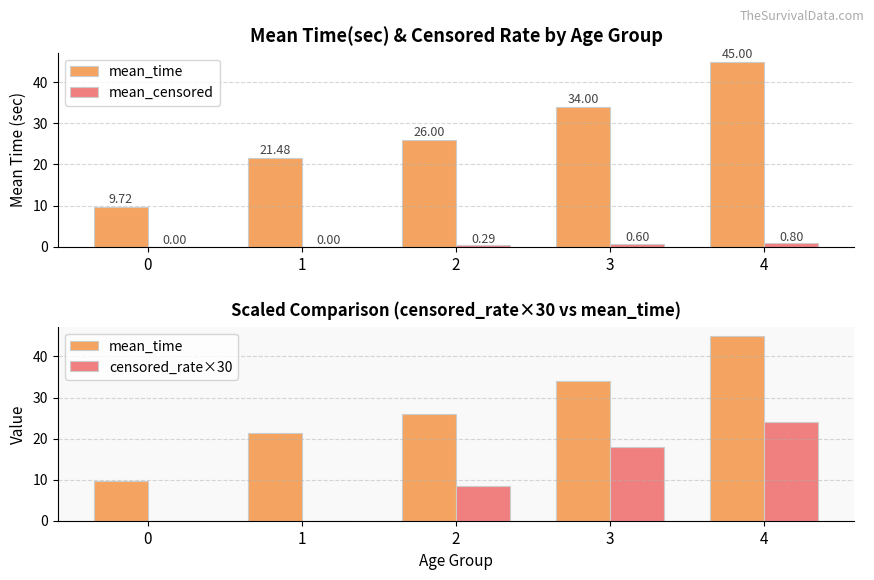

What are all the series names shown in the legend?

mean_time, mean_censored, censored_rate×30